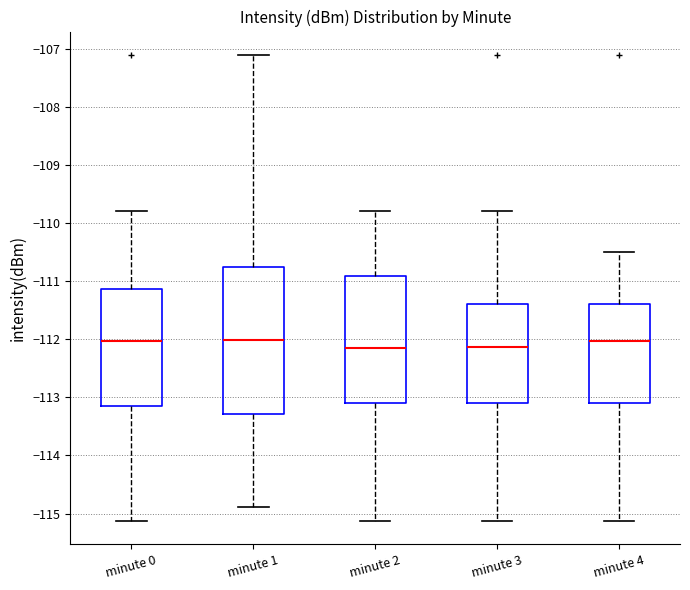

Reading left to right, read every box against the y-axis: the position of its median line, the range the box covers, and the ends of its whiskers. The values are not printed on the chart, so give them approximately, as read against the axis.

minute 0: median -112.0, box -113.1 to -111.1, whiskers -115.1 to -109.8
minute 1: median -112.0, box -113.3 to -110.8, whiskers -114.9 to -107.1
minute 2: median -112.1, box -113.1 to -110.9, whiskers -115.1 to -109.8
minute 3: median -112.1, box -113.1 to -111.4, whiskers -115.1 to -109.8
minute 4: median -112.0, box -113.1 to -111.4, whiskers -115.1 to -110.5